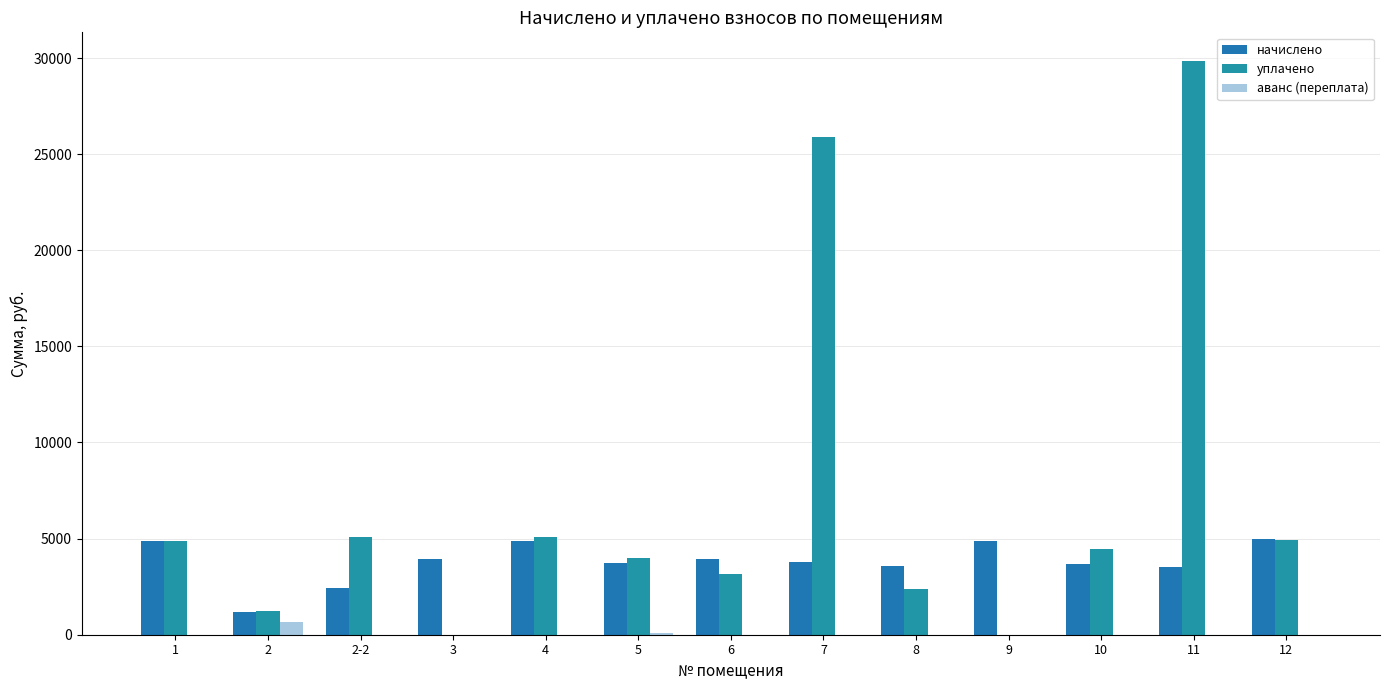

Is it true that аванс (переплата) equals 0.0 at 6?

True